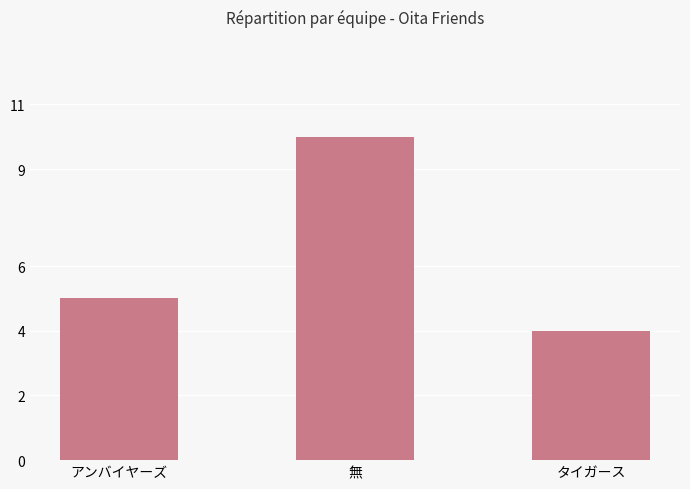

What is the greatest value displayed?

10